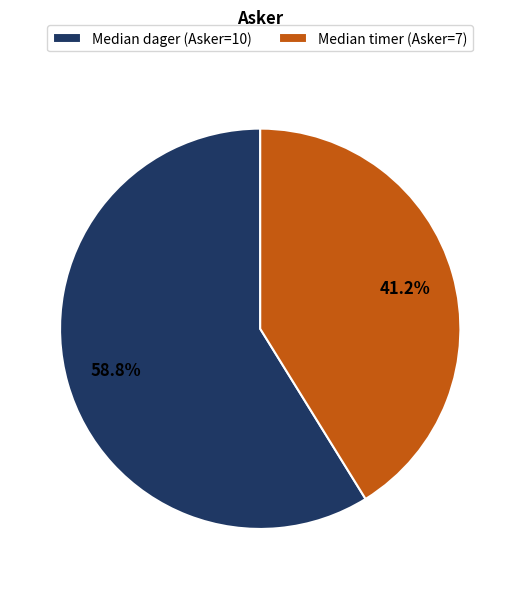

The Median dager slice represents 59% of the pie. True or false?

True